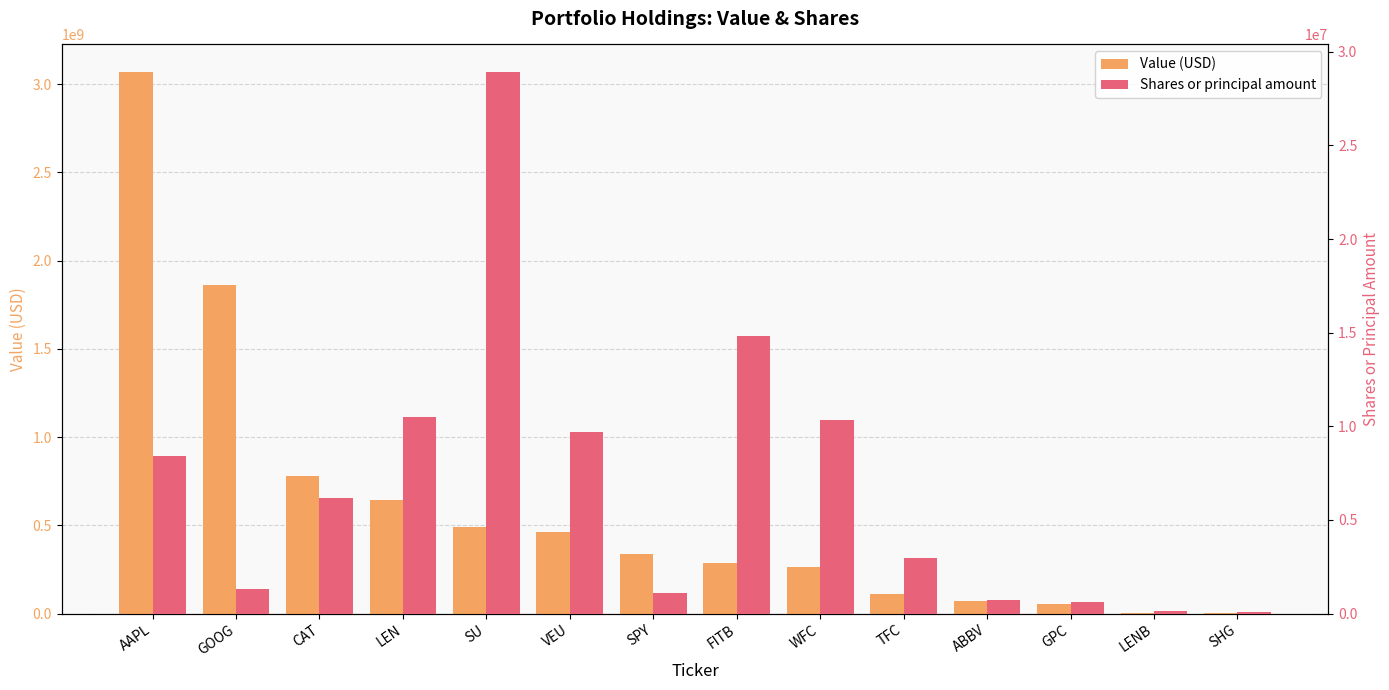

At which label does Shares or principal amount reach its minimum?

SHG